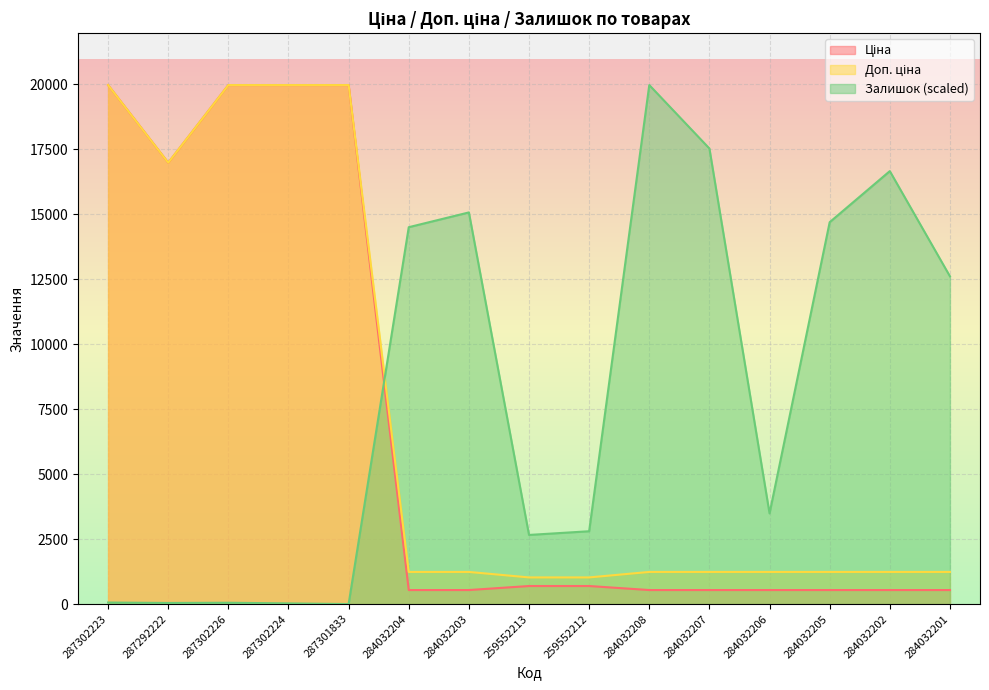

Read the Залишок value at 284032203.

15065.1